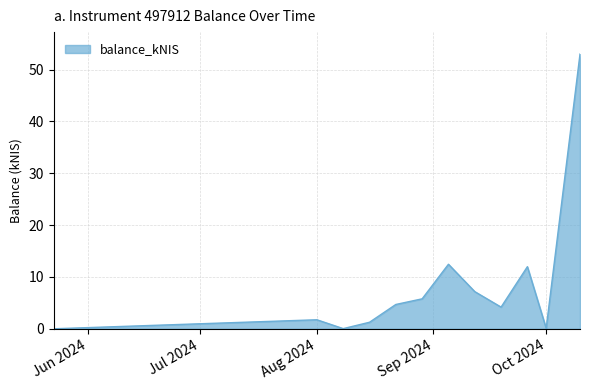

What is the maximum value shown in the chart?

53.0